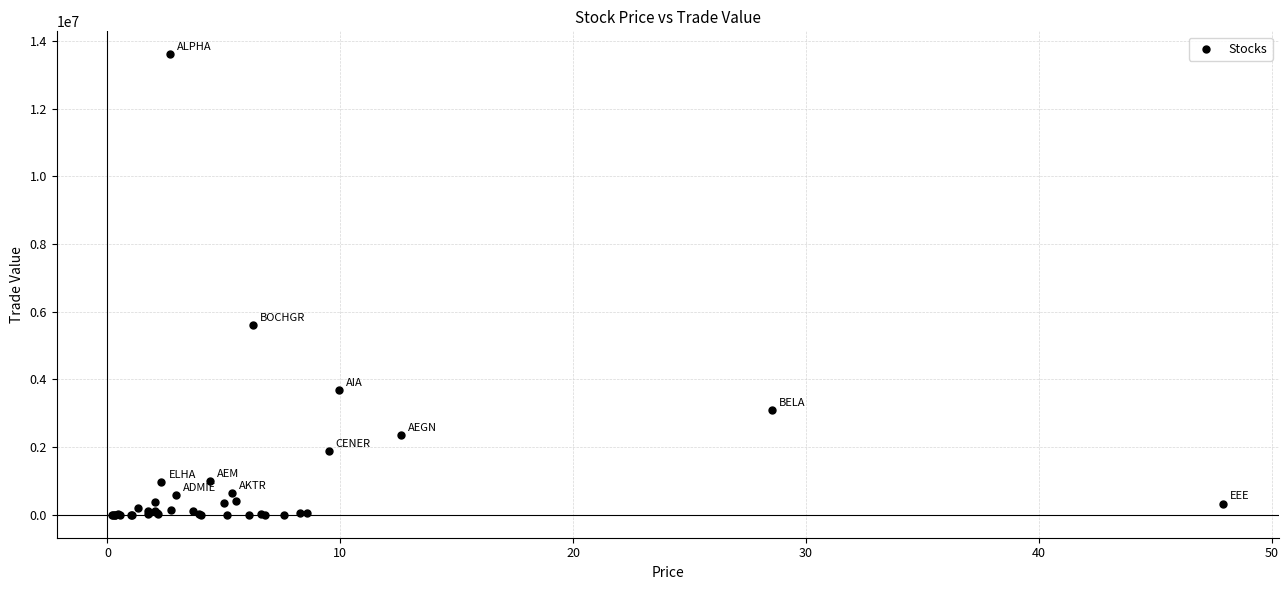

What Y value in the scatter plot is closest to 6804757?

5594316.0